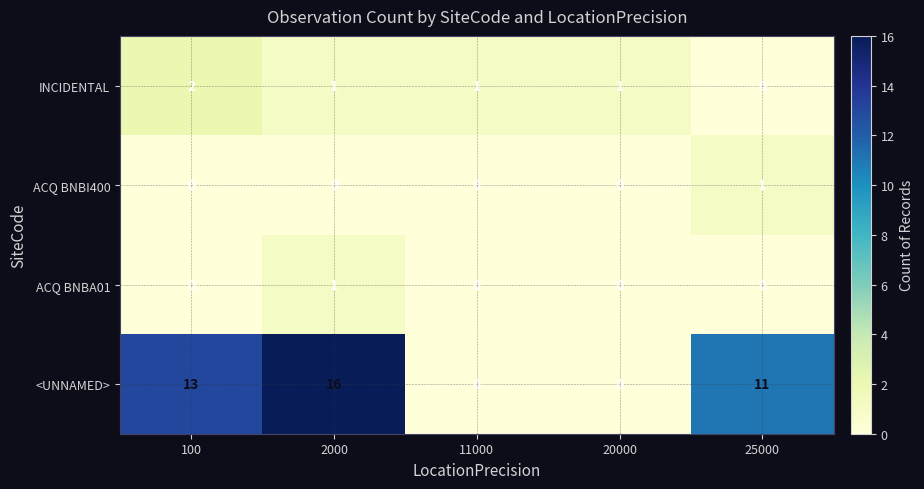

The value of <UNNAMED> at 20000 is 0. True or false?

True